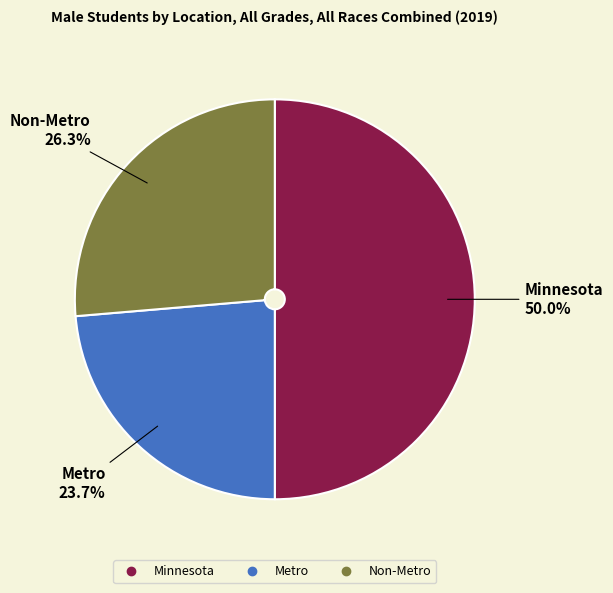

Does Non-Metro account for over 50% of the chart?

No